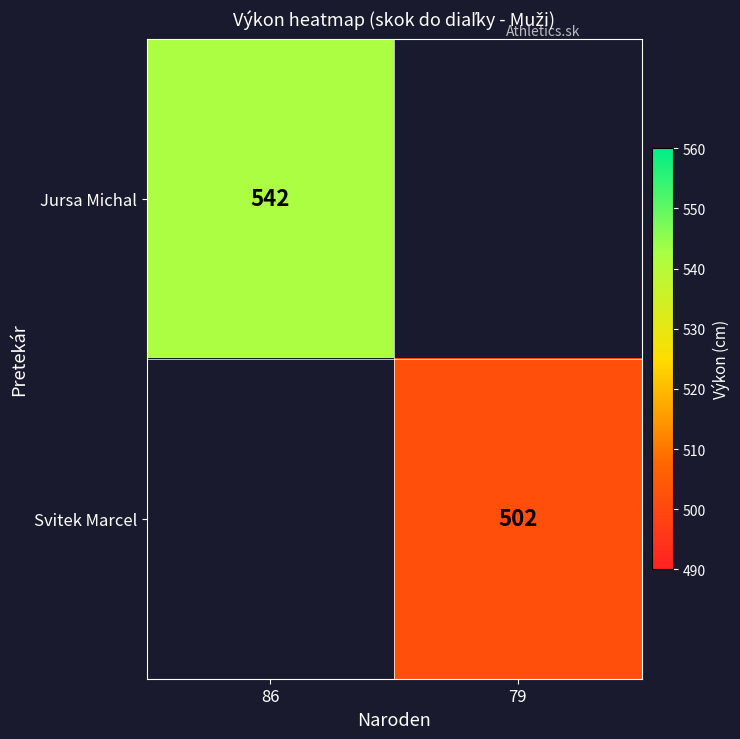

The value of Svitek Marcel at 79 is 299. True or false?

False